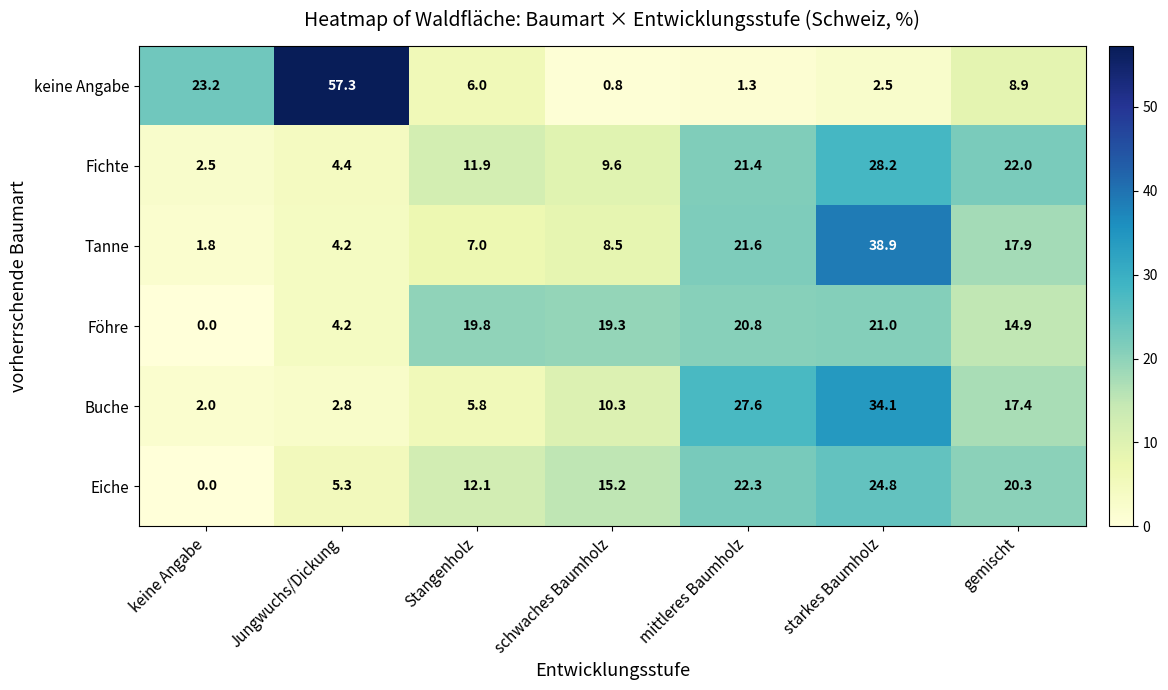

Rank the series by their maximum value, from lowest to highest.

Föhre, Eiche, Fichte, Buche, Tanne, keine Angabe